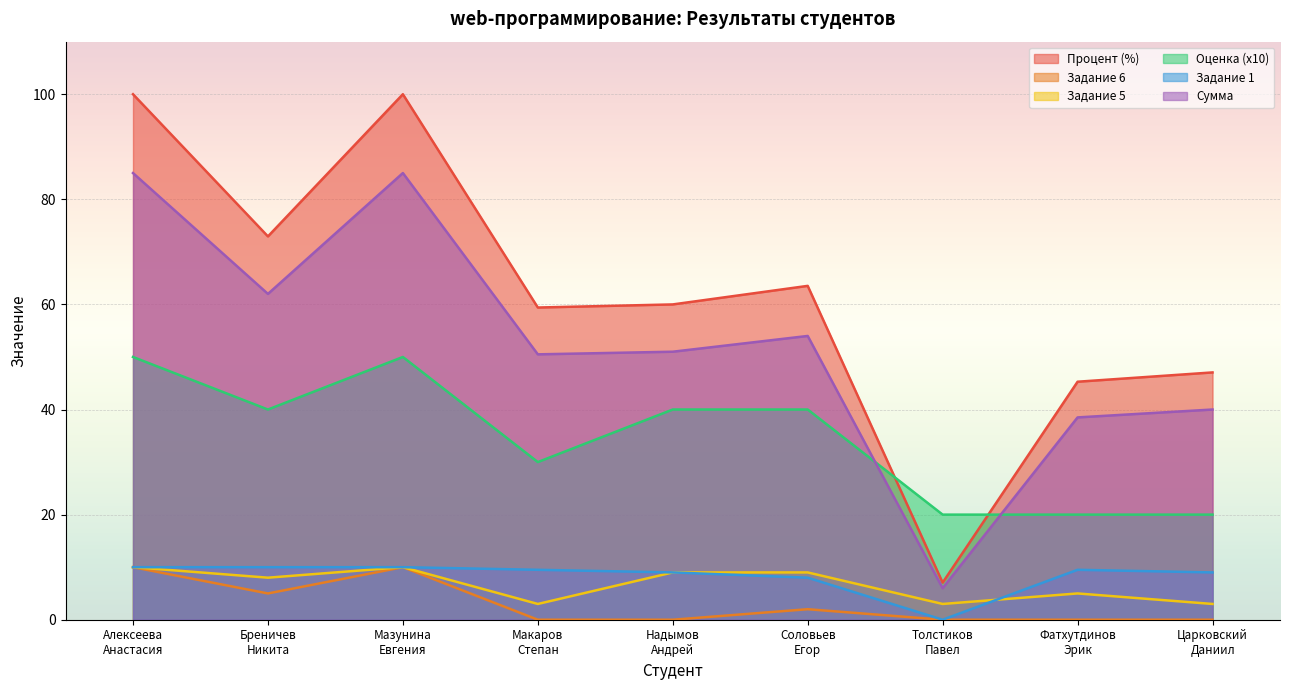

How many values in the Задание 5 series exceed 8?

4